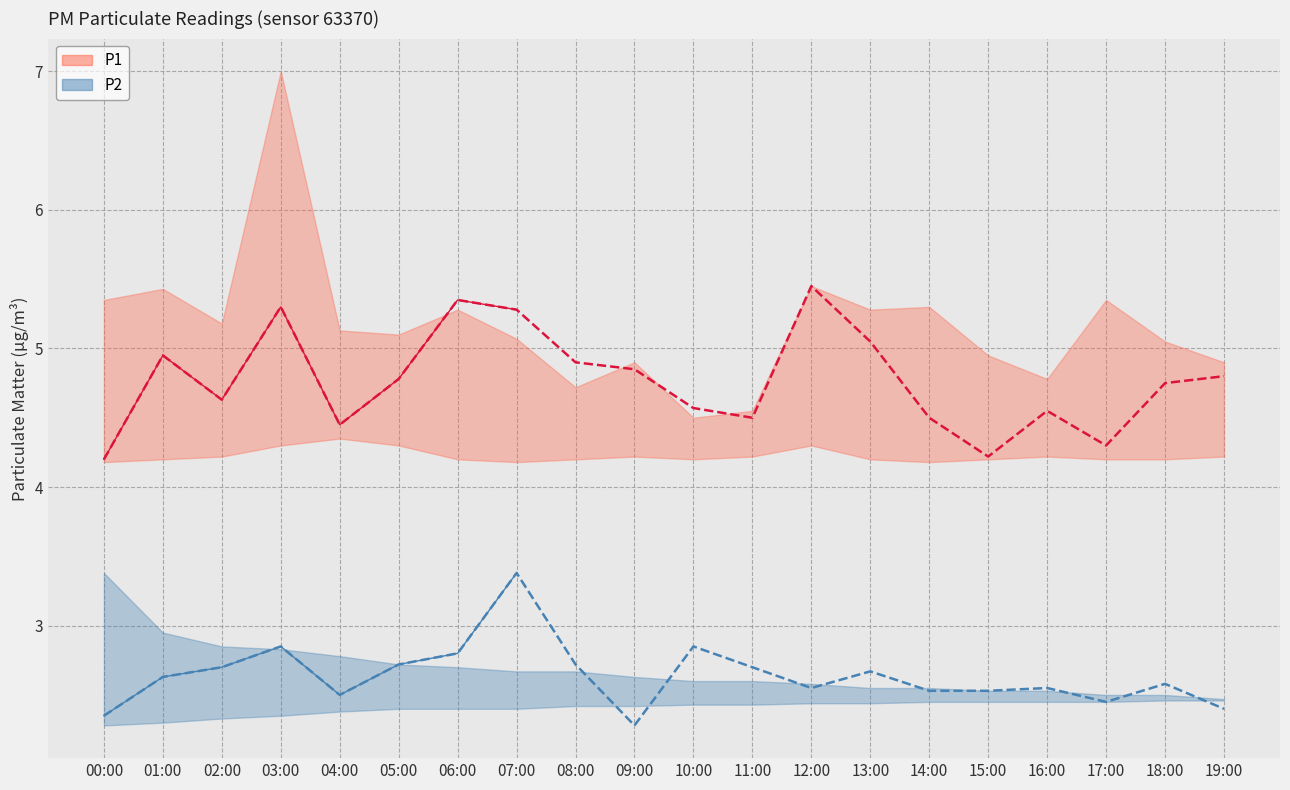

Is the value of P1 mean at 15:00 greater than the value of P2 mean at 03:00?

Yes